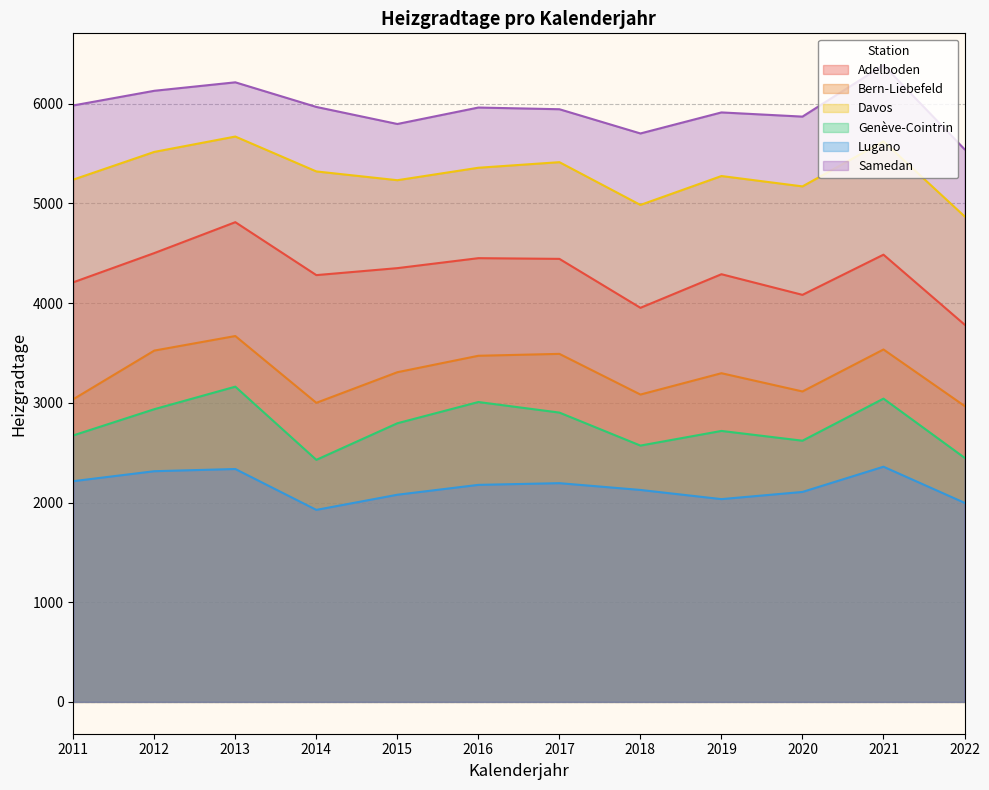

Is the value of Lugano at 2015 greater than the value of Genève-Cointrin at 2019?

No